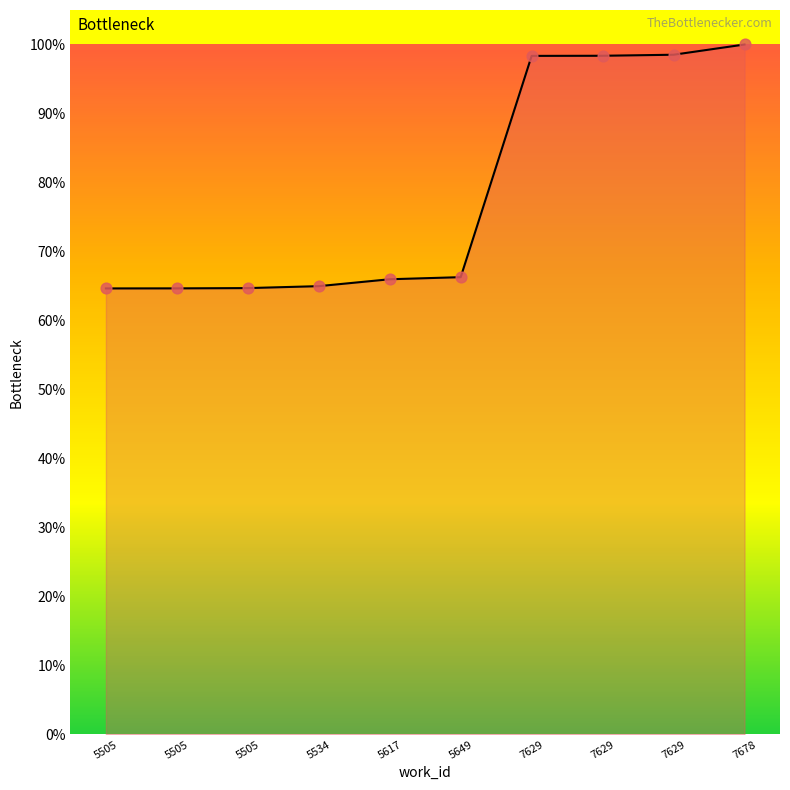

Which has a higher value, 7629 or 7678?

7678